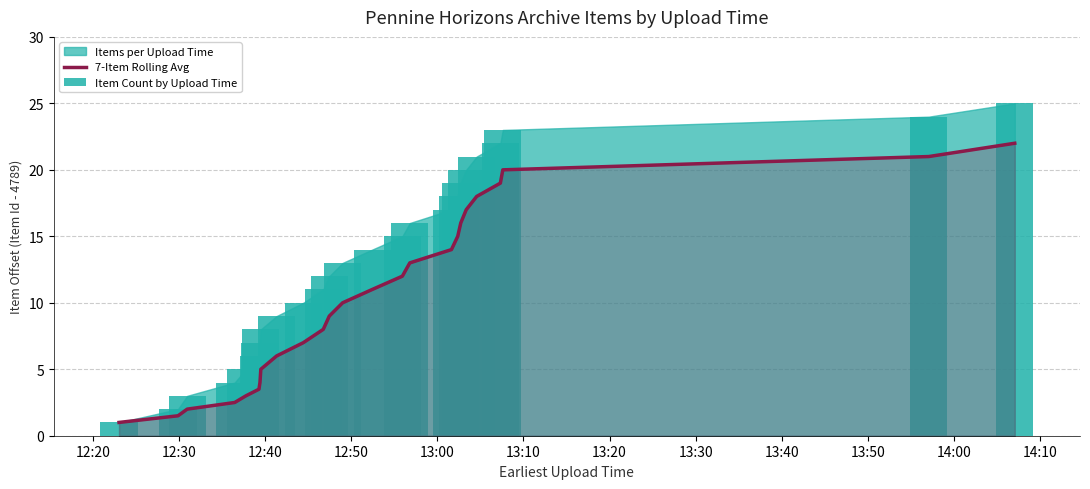

Is it true that Item Count by Upload Time equals 38.1 at 21?

False